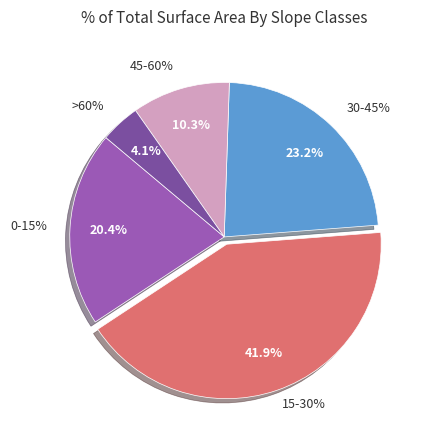

The 15-30% slice represents 42% of the pie. True or false?

True